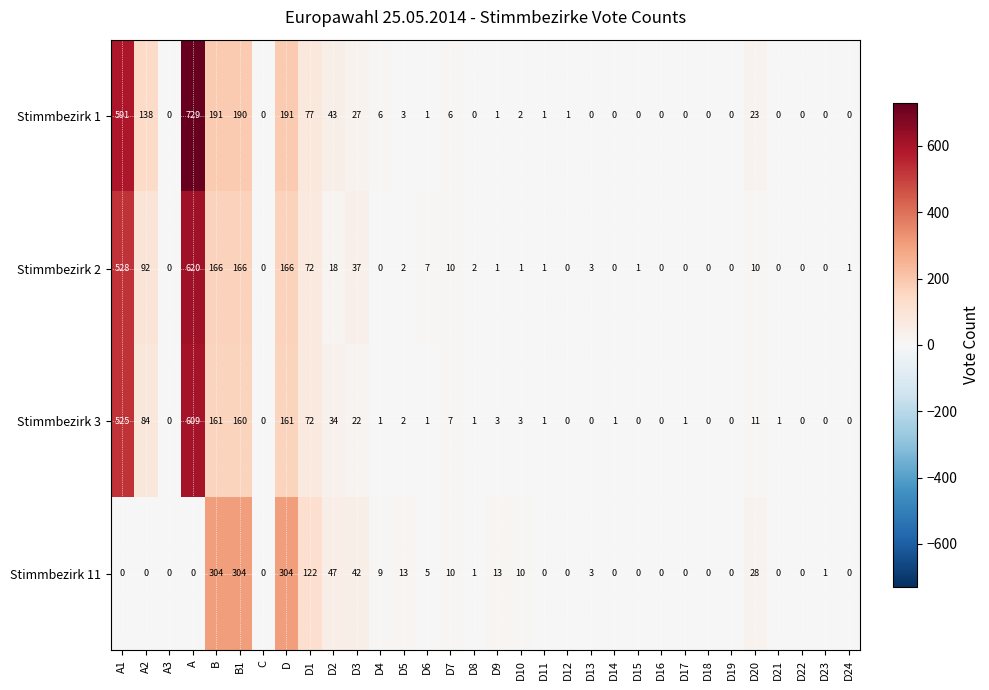

What is the total value across all series at D20?

72